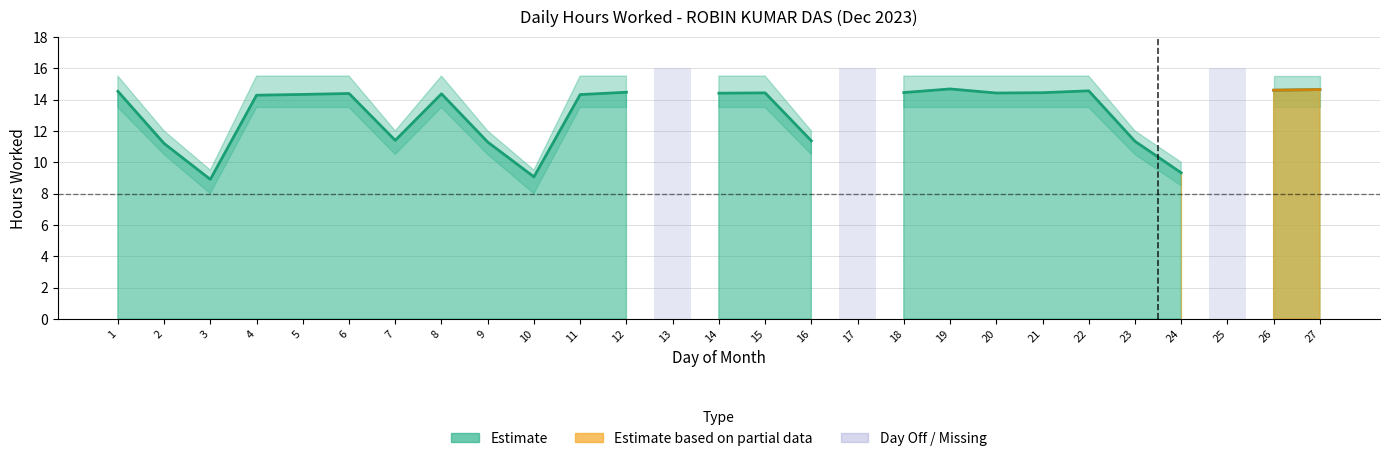

At which label is Hours Upper closest to 7?

3